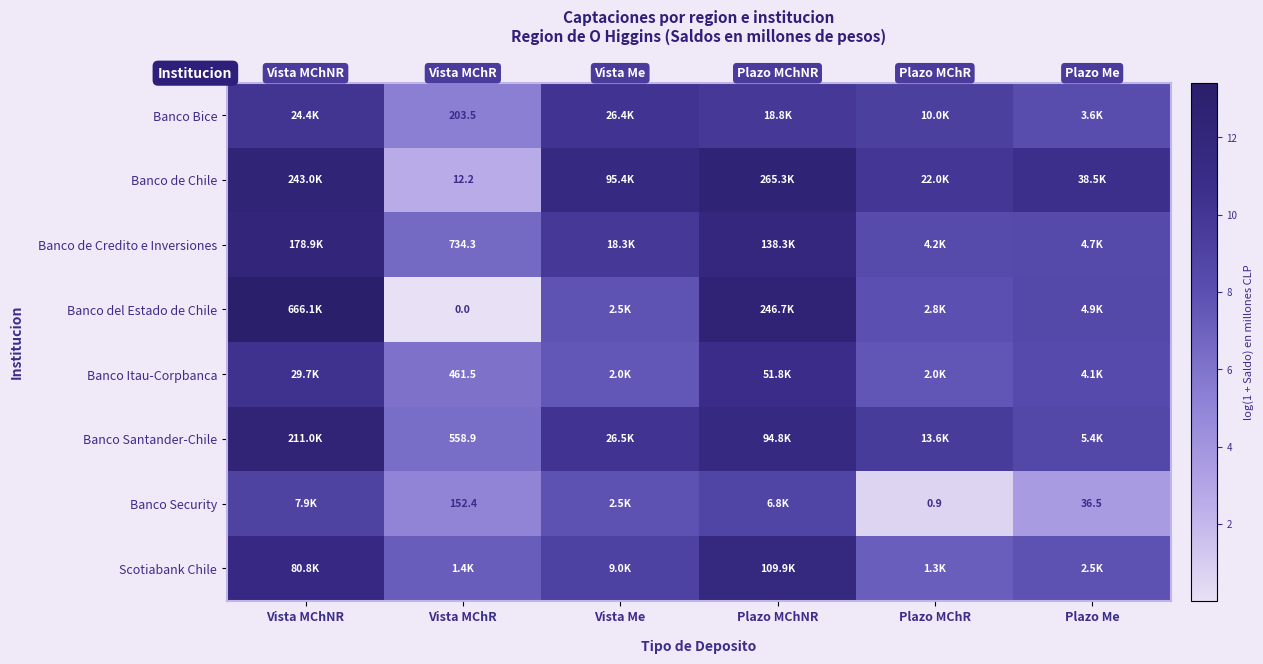

Rank the series by their maximum value, from highest to lowest.

Banco del Estado de Chile, Banco de Chile, Banco Santander-Chile, Banco de Credito e Inversiones, Scotiabank Chile, Banco Itau-Corpbanca, Banco Bice, Banco Security